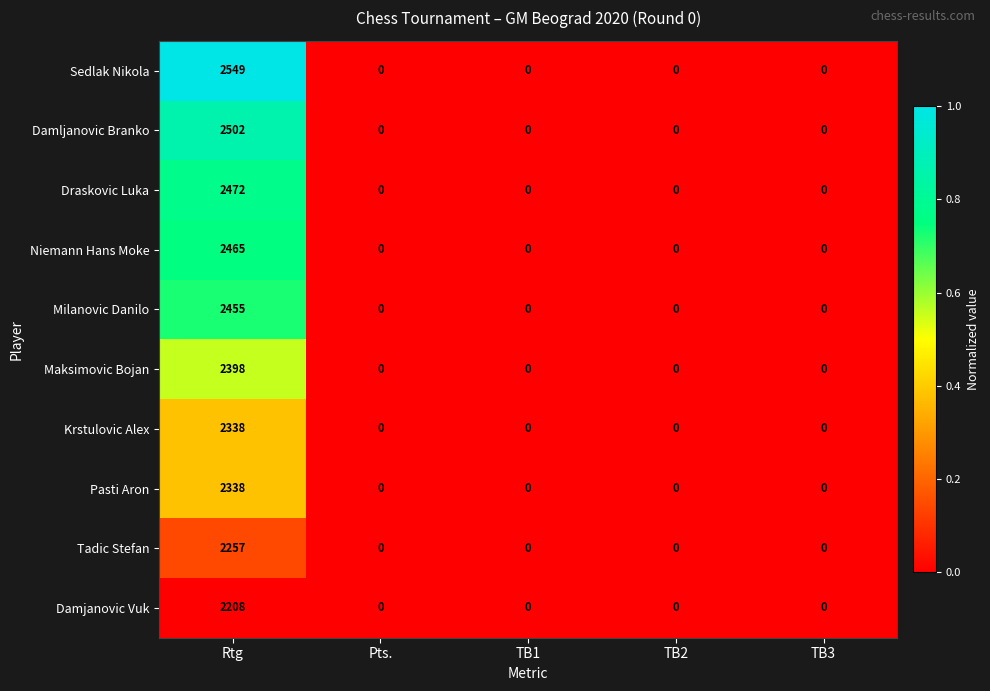

True or false: Damjanovic Vuk has a value of -1112 at TB2.

False